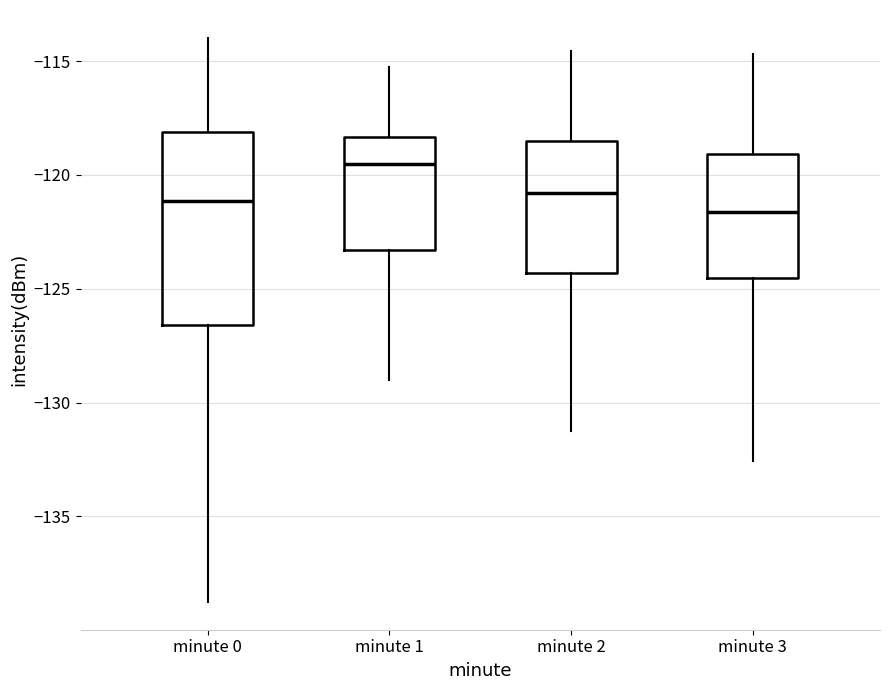

Comparing the boxes themselves (not the whiskers), which one is the tallest?

minute 0